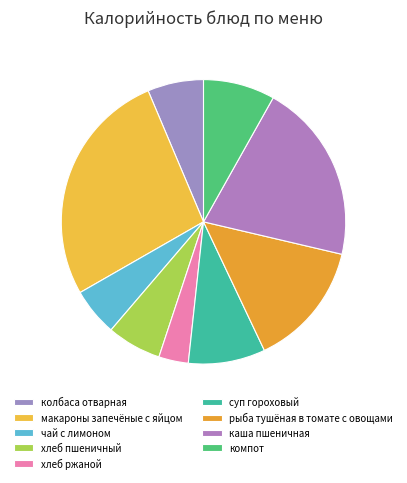

What is the largest slice in the pie chart?

макароны запечёные с яйцом